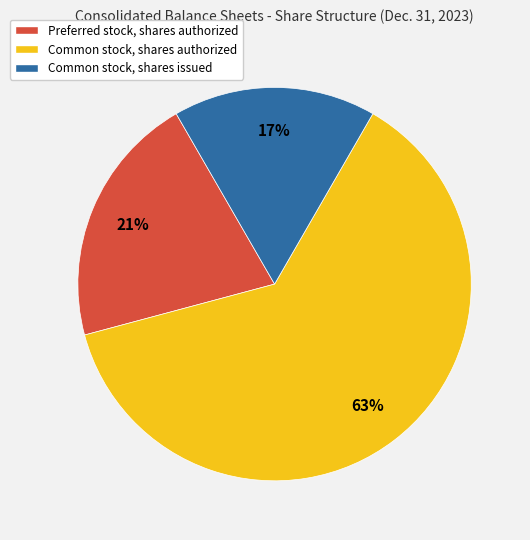

Which has a higher value, Preferred stock, shares authorized or Common stock, shares issued?

Preferred stock, shares authorized